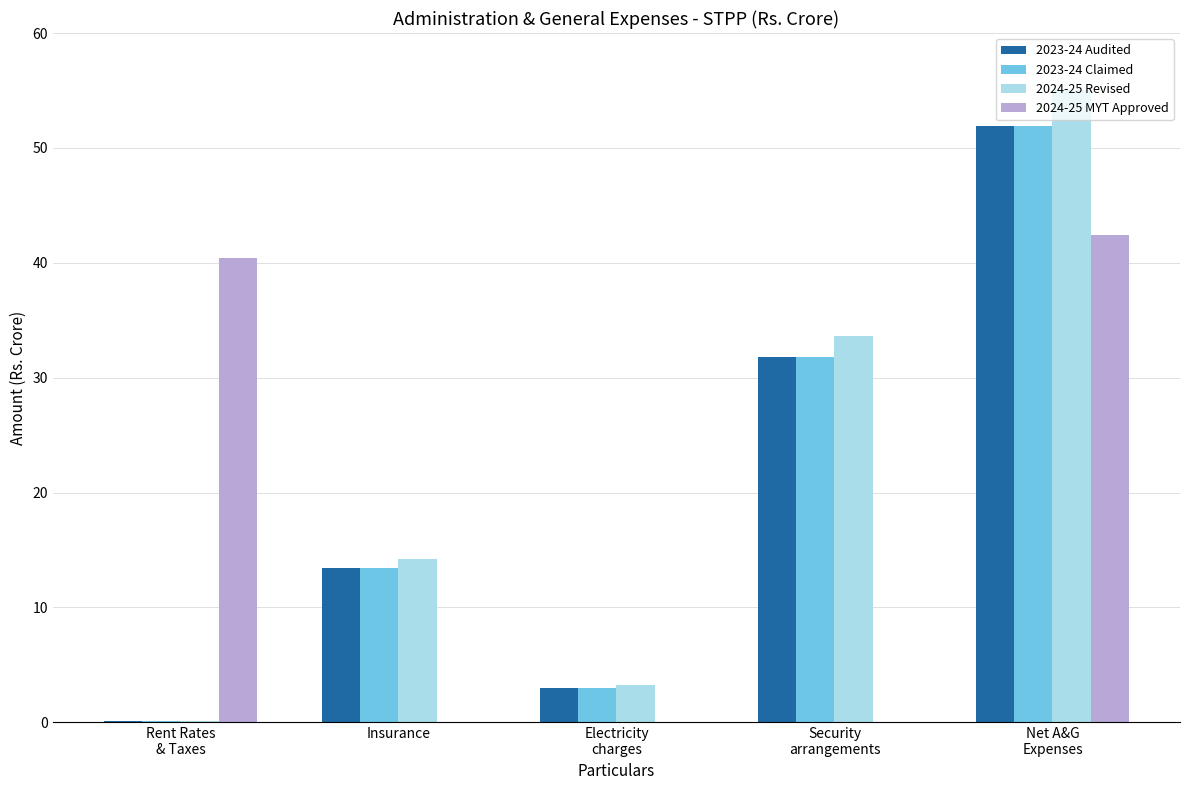

Which series changed the most between Rent Rates
& Taxes and Net A&G
Expenses?

2024-25 Revised